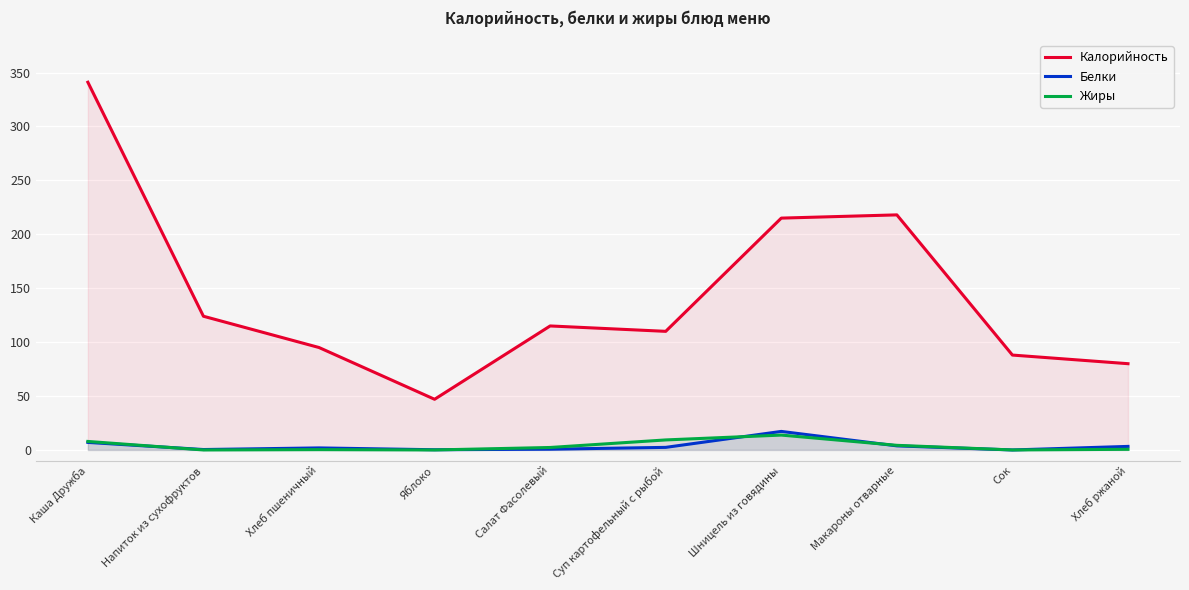

Which category has the highest value across all series?

Каша Дружба